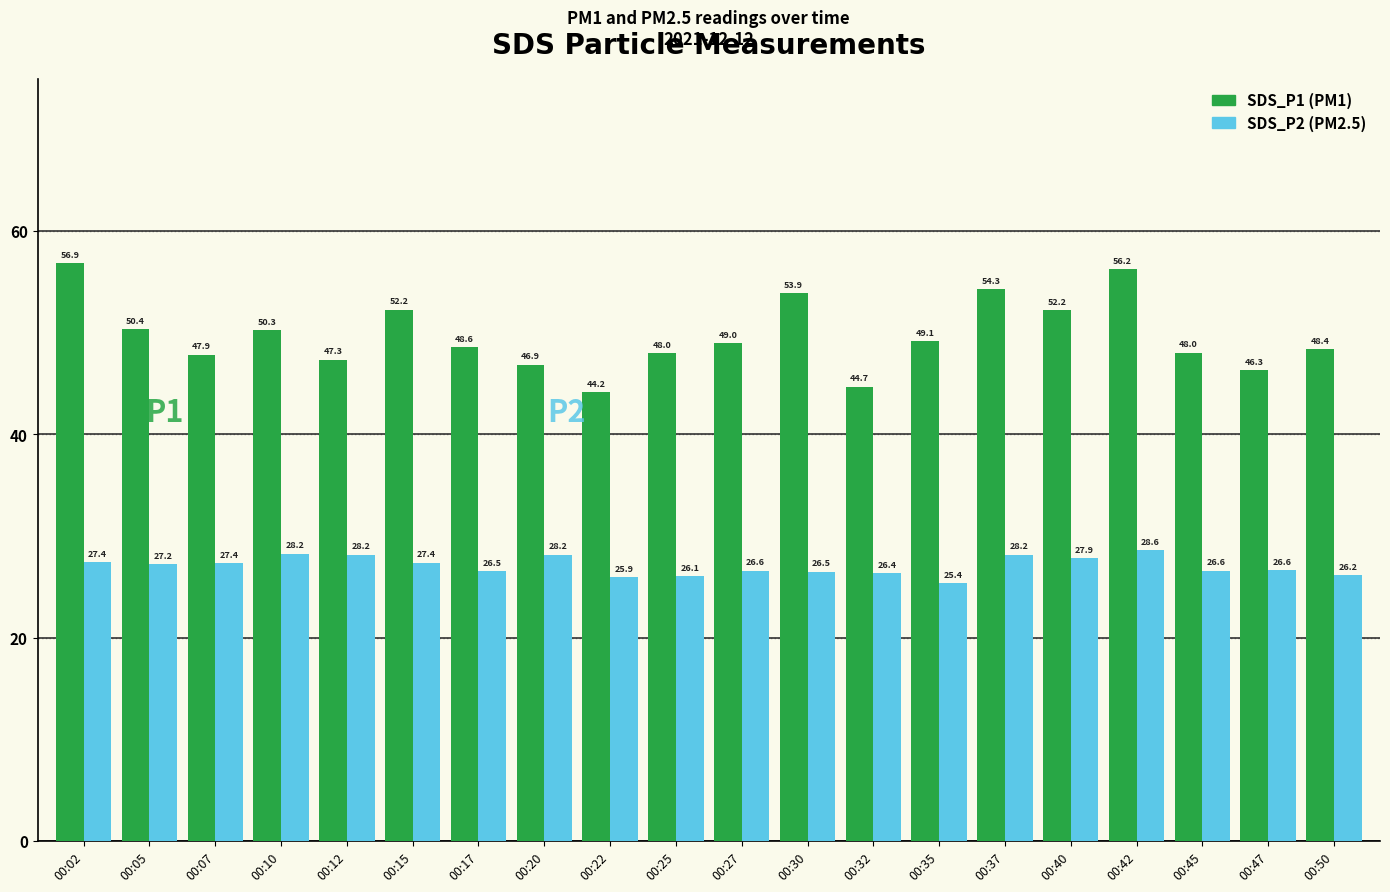

At which category does the chart reach its minimum across all series?

00:35